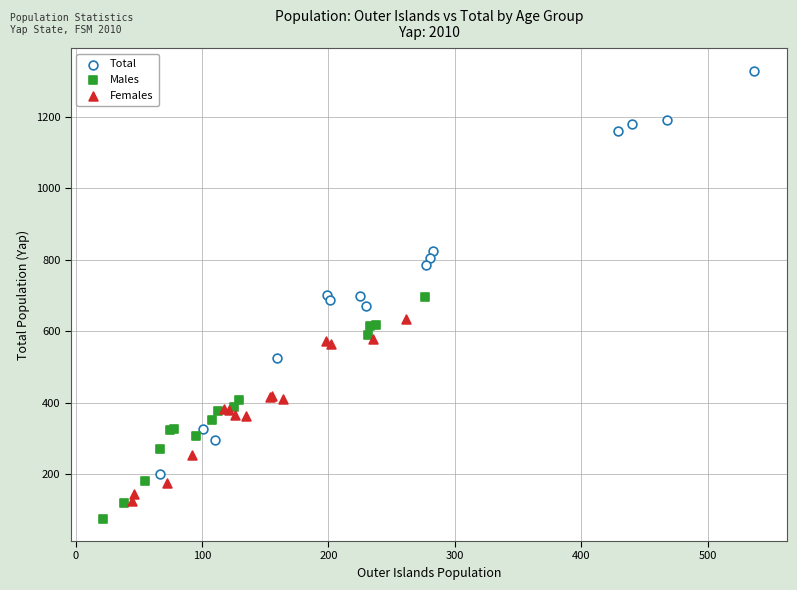

What are all the series names shown in the legend?

Total, Males, Females